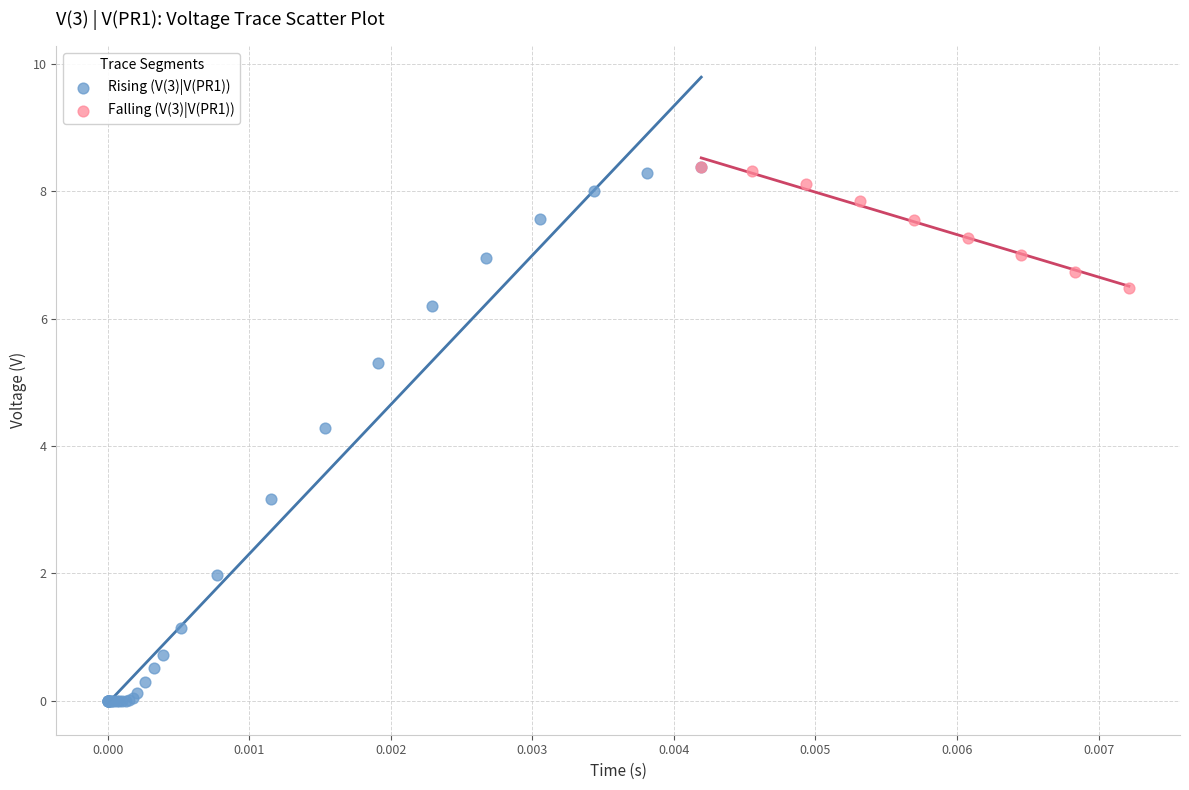

What are all the series names shown in the legend?

Rising (V(3)|V(PR1)), Falling (V(3)|V(PR1))